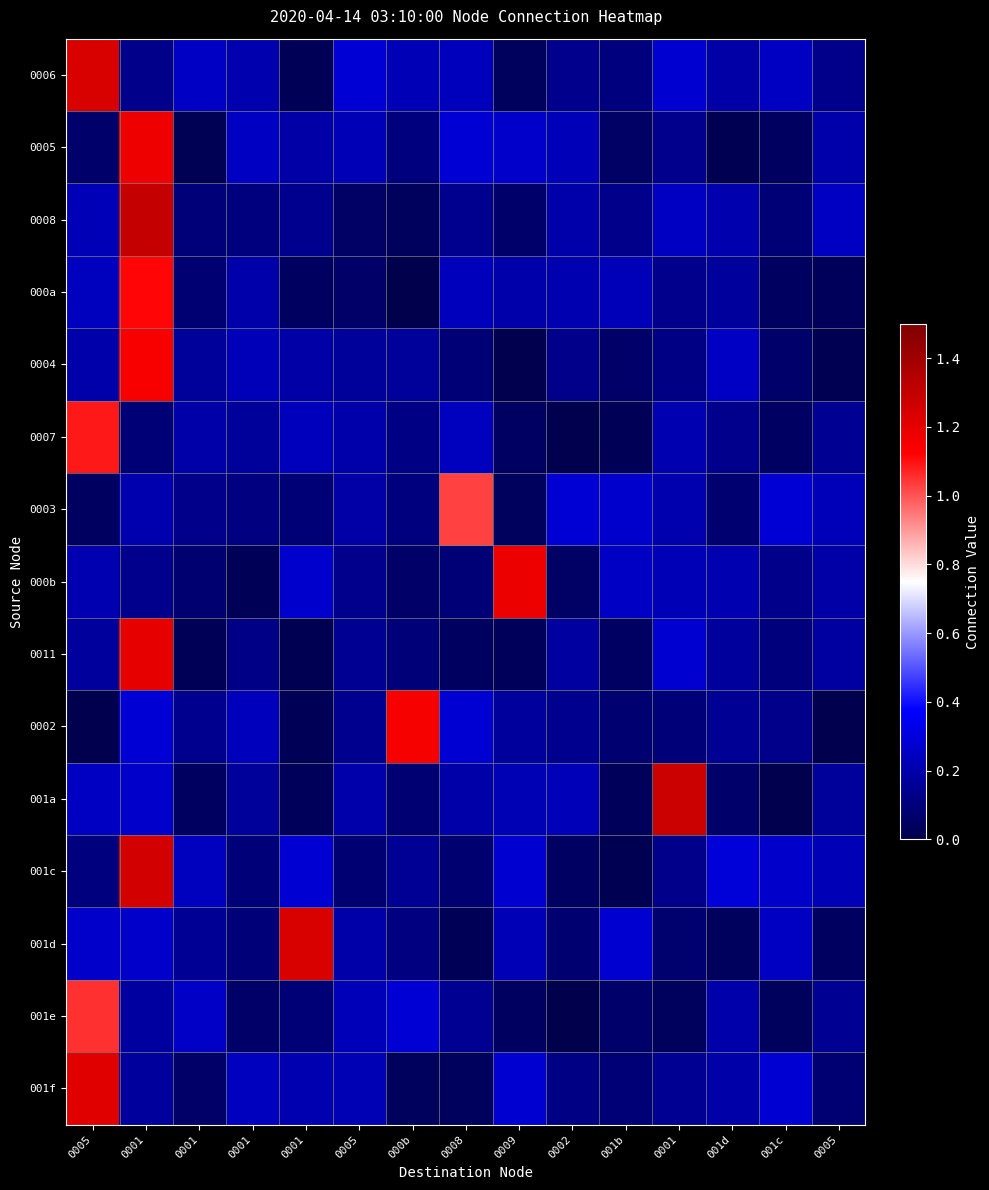

What is the maximum value shown in the chart?

1.3